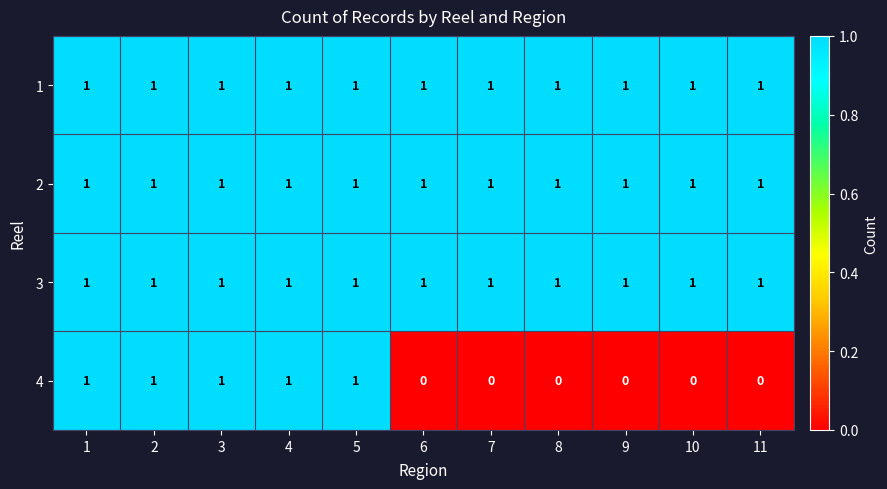

True or false: 3 has a value of 2 at 11.

False